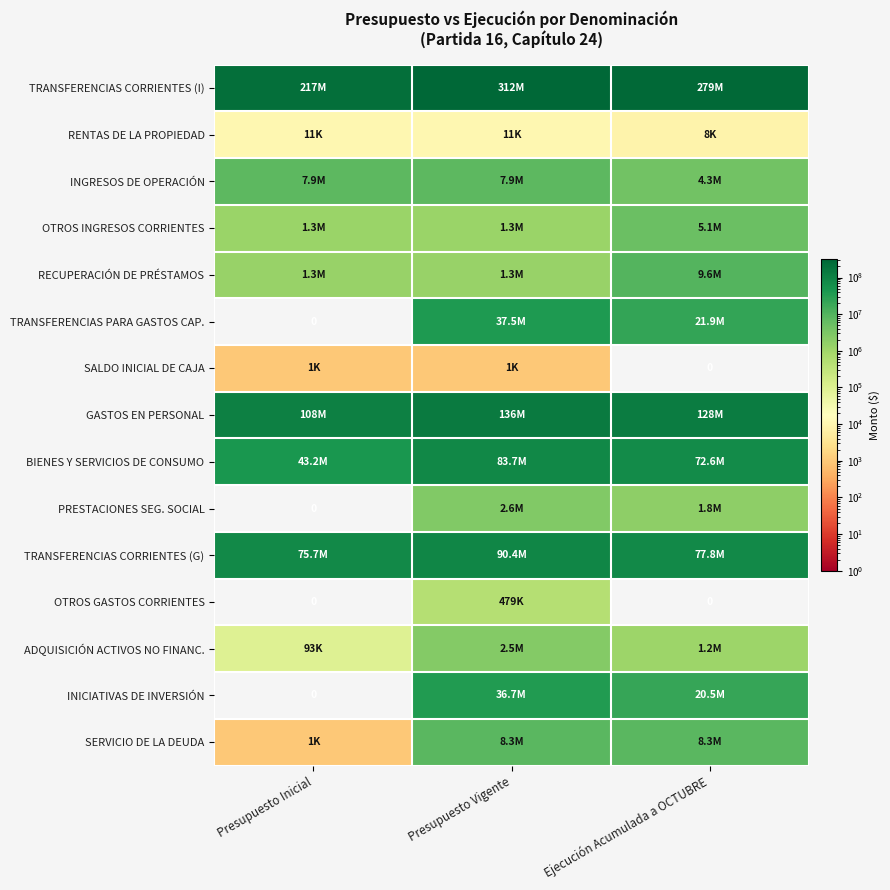

Between Presupuesto Inicial and Ejecución Acumulada a OCTUBRE, which is larger?

Ejecución Acumulada a OCTUBRE